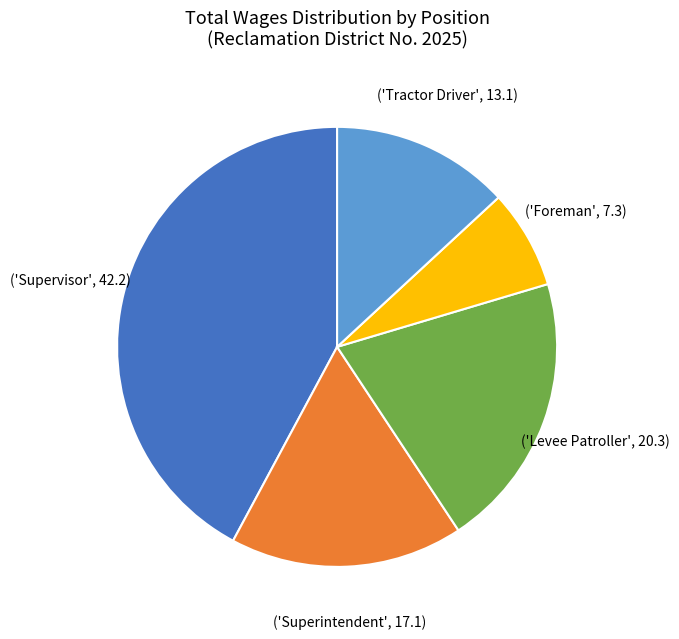

Is there any slice that represents more than half of the pie?

No